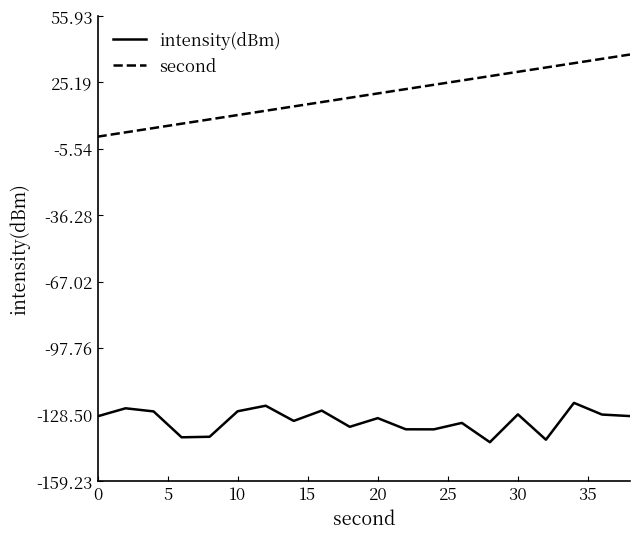

How many values in second are above zero?

19